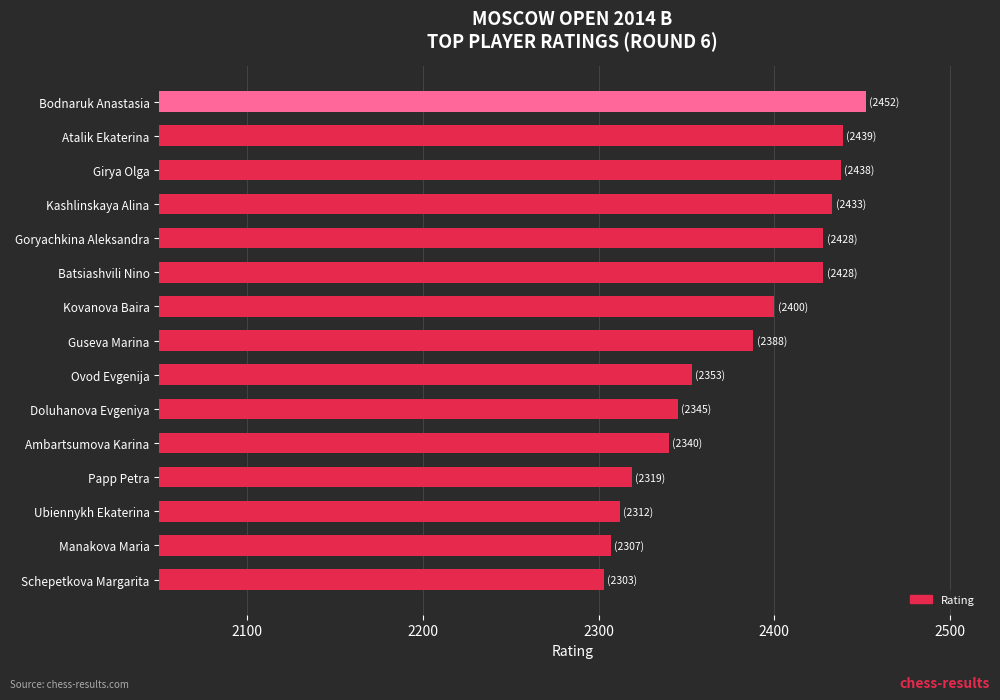

What is the difference between the second highest and second lowest values?

132